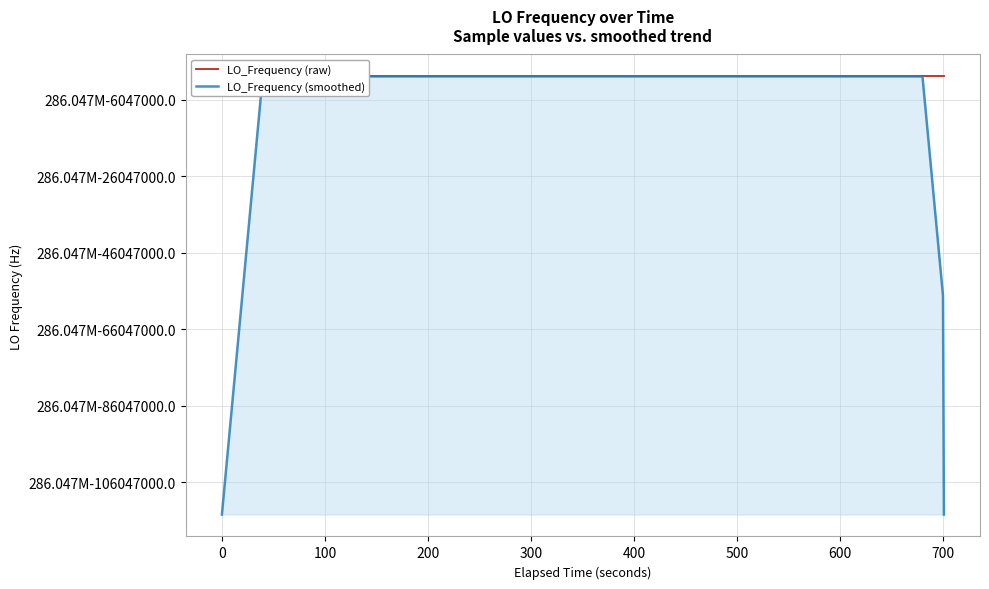

How many times do LO_Frequency (smoothed) and LO_Frequency (raw) cross each other?

19